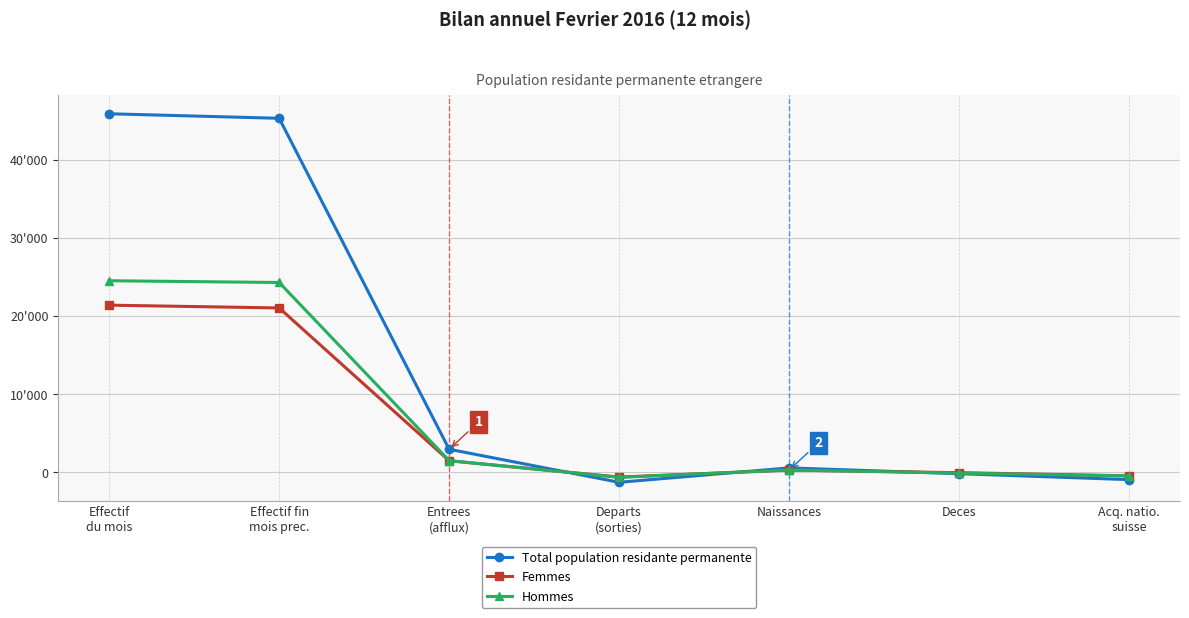

Which category has the highest value across all series?

Effectif
du mois